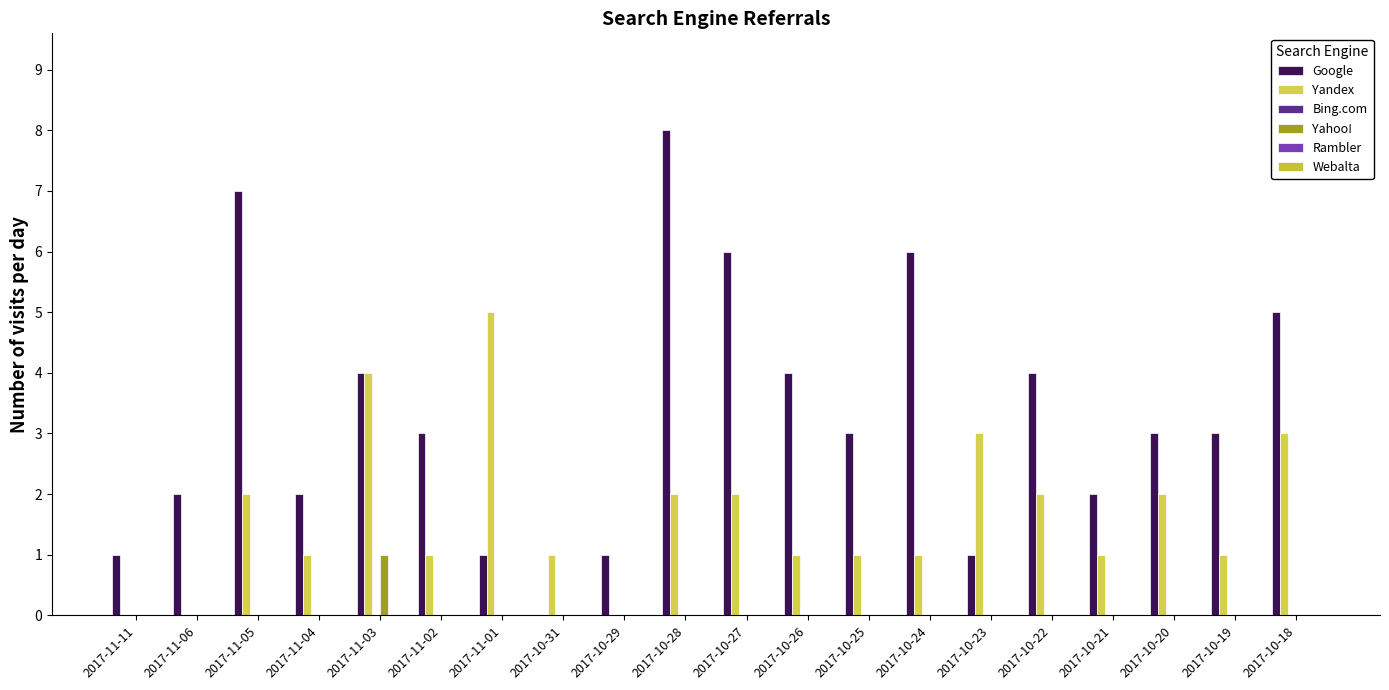

How many categories are shown in the chart?

20